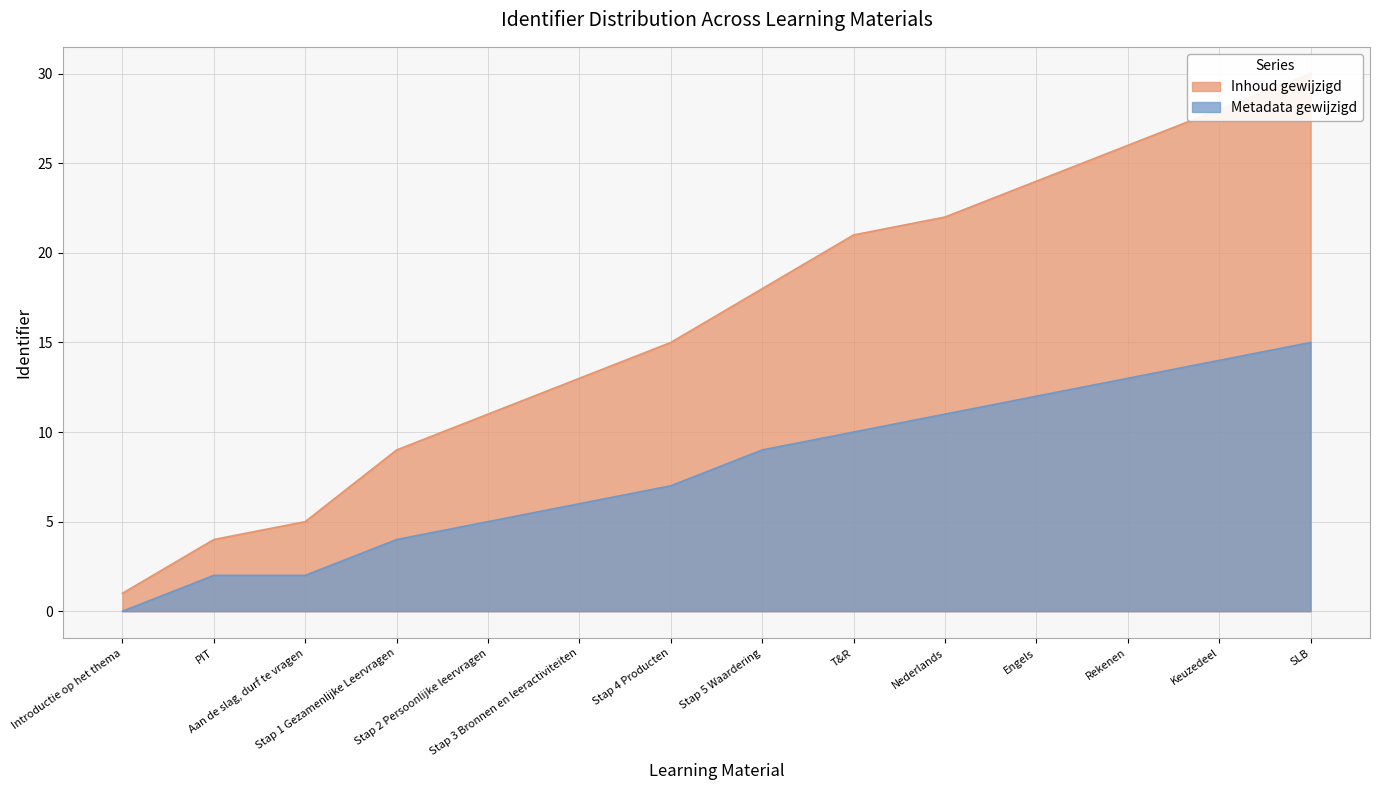

What is the sum of the Inhoud gewijzigd values at SLB and Keuzedeel?

58